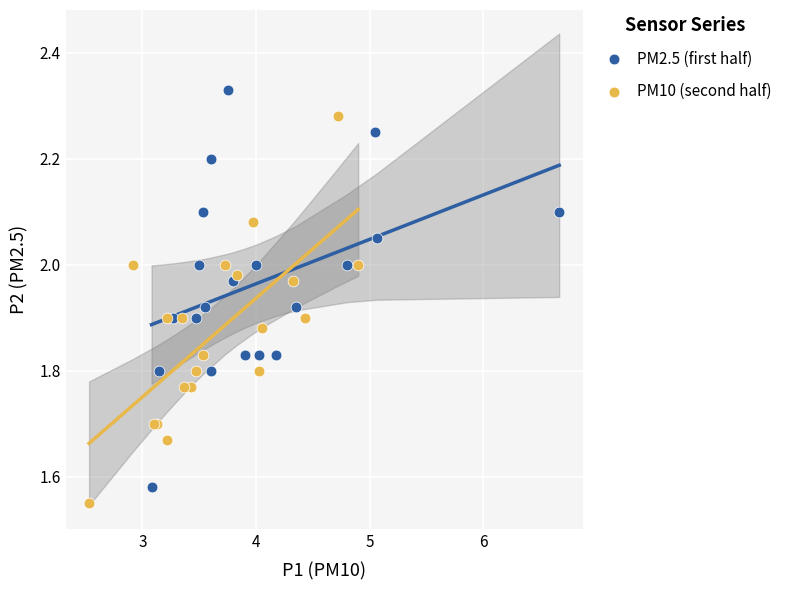

Which series reaches the minimum Y coordinate?

PM10 (second half)